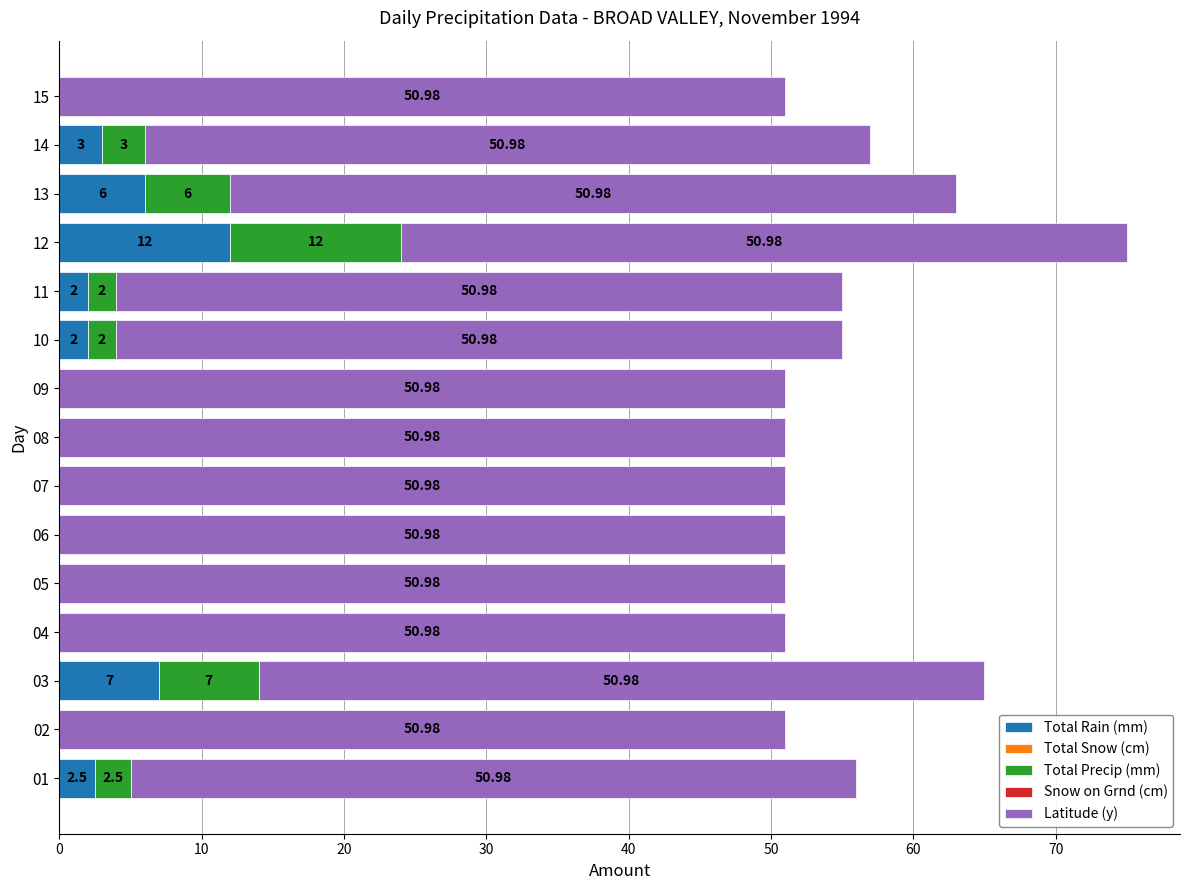

What is the total value across all series at 06?

51.0